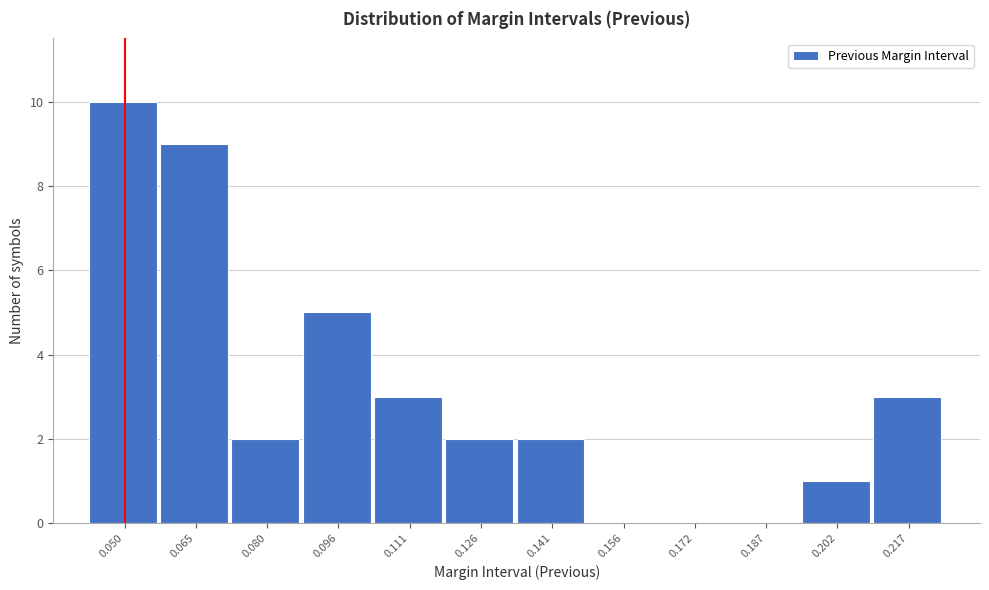

Reading right to left, what are all the values shown in this chart?

0.217=3	0.202=1	0.187=0	0.172=0	0.156=0	0.141=2	0.126=2	0.111=3	0.096=5	0.080=2	0.065=9	0.050=10